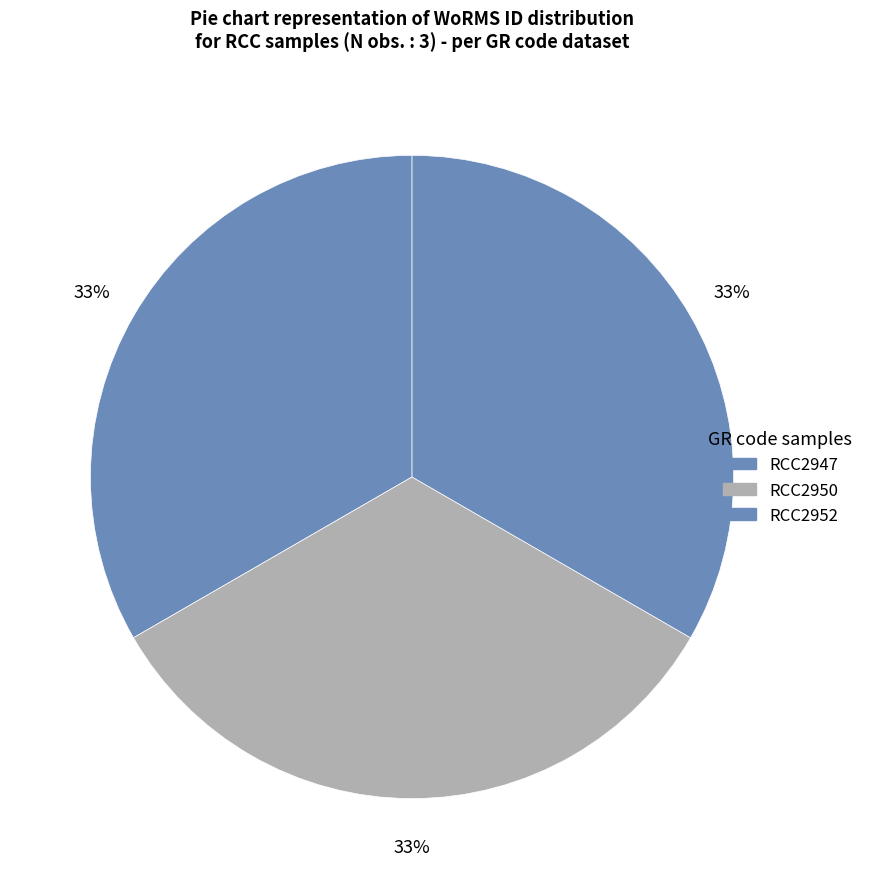

Count the number of slices in the pie.

3